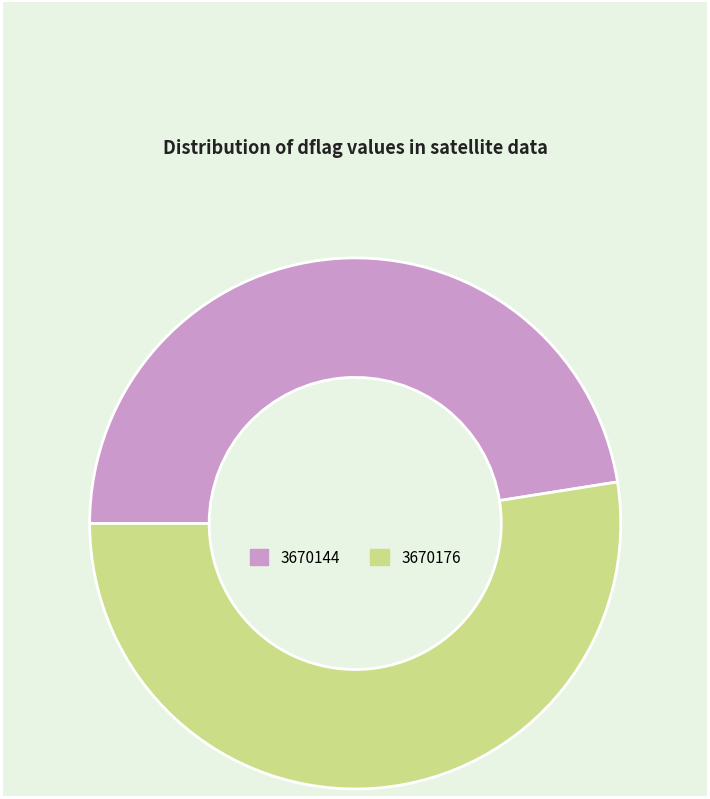

Do 3670144 and 3670176 together represent more than half of the pie?

Yes